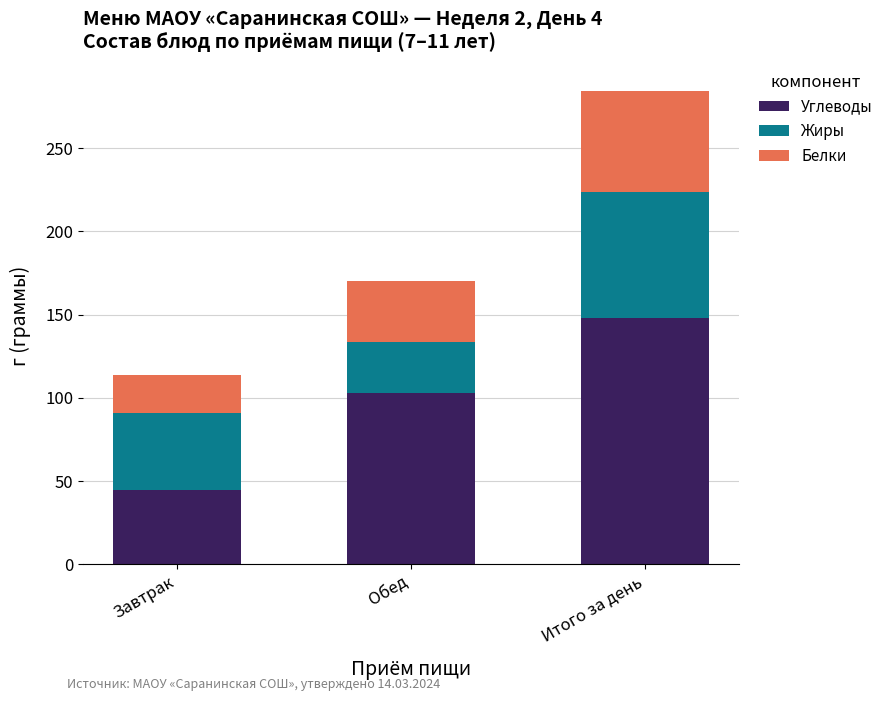

How many bars are there in total?

3